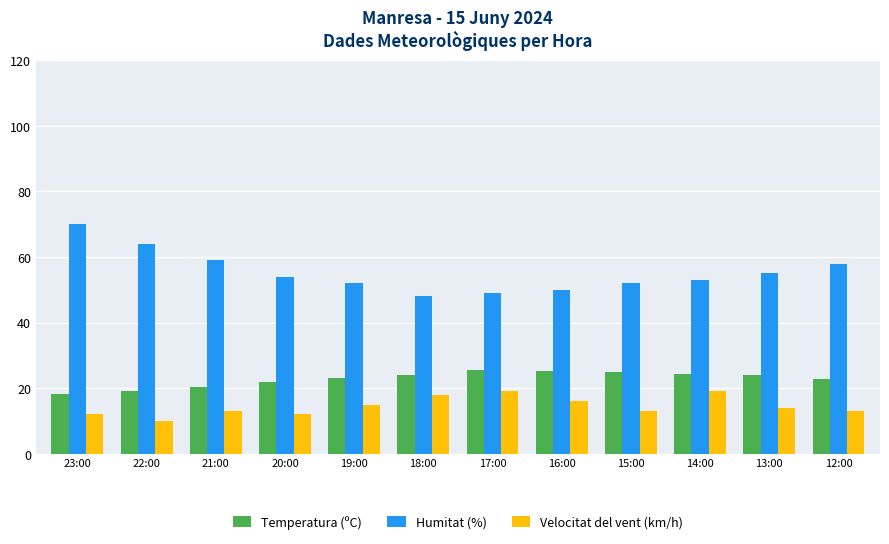

What is the difference between the Temperatura (ºC) values at 22:00 and 23:00?

0.7